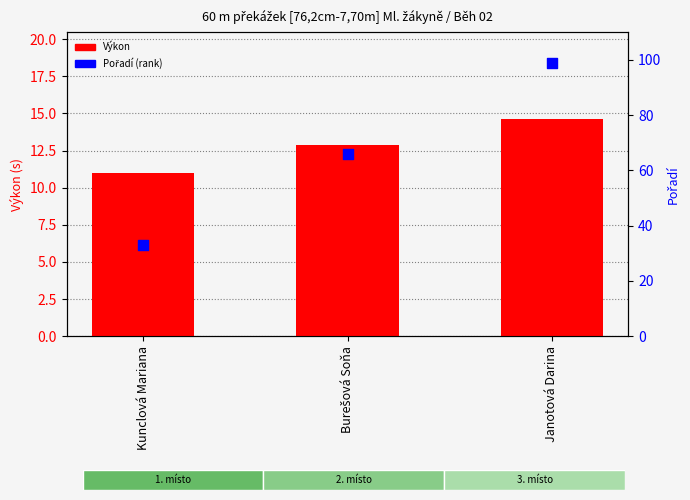

What are all the series names shown in the legend?

Výkon, Pořadí (rank)